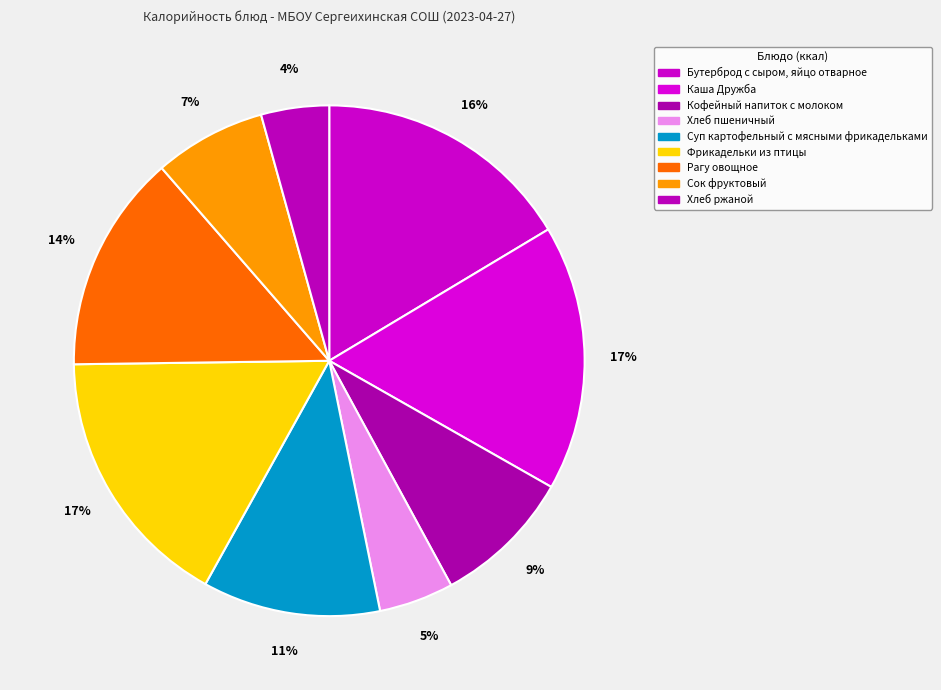

How many slices are in this pie chart?

9